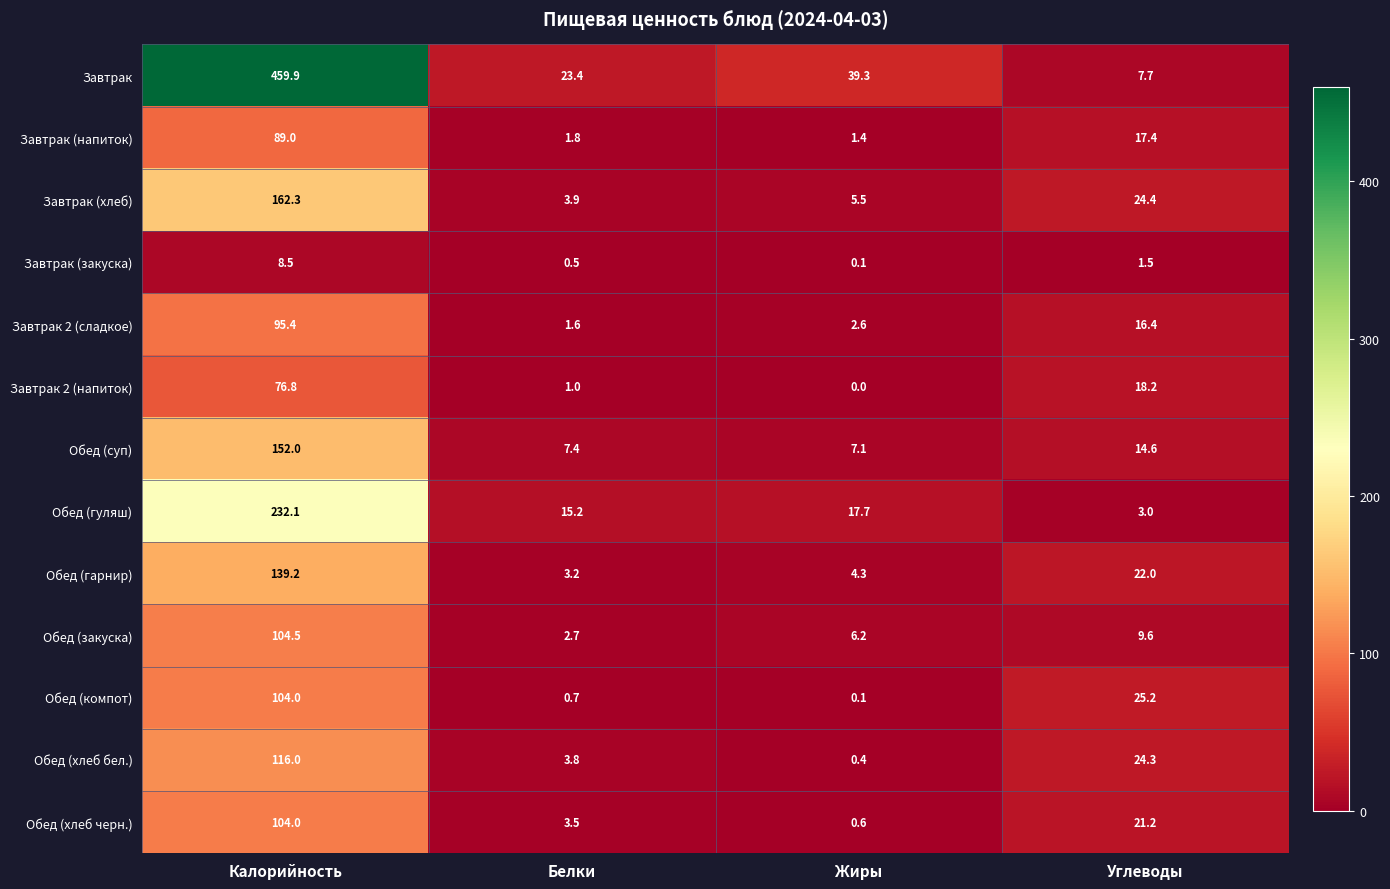

The value of Завтрак (хлеб) at Калорийность is 37.8. True or false?

False